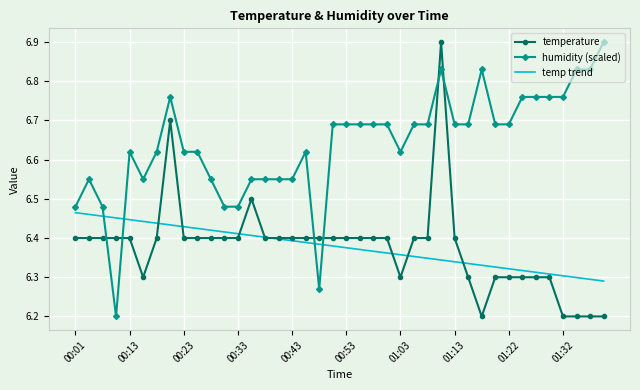

True or false: humidity (scaled) and temp trend cross at least once.

True